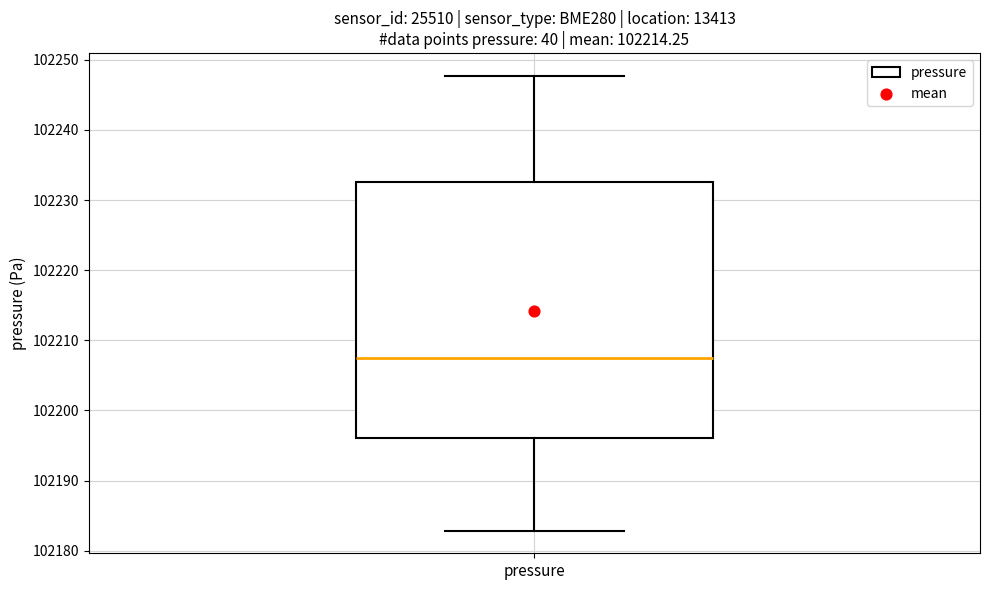

Where is the lower edge of the box for pressure on the y-axis? The values are not printed on the chart, so give them approximately, as read against the axis.

102196